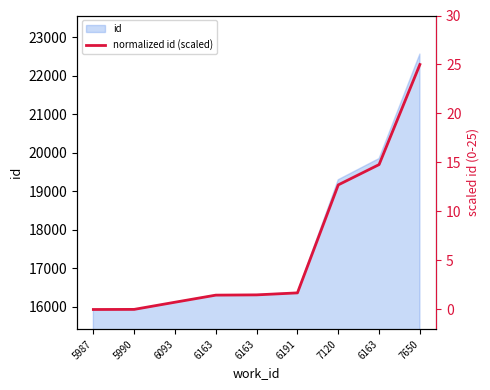

The chart shows a value of 0.2 at 6093. True or false?

False